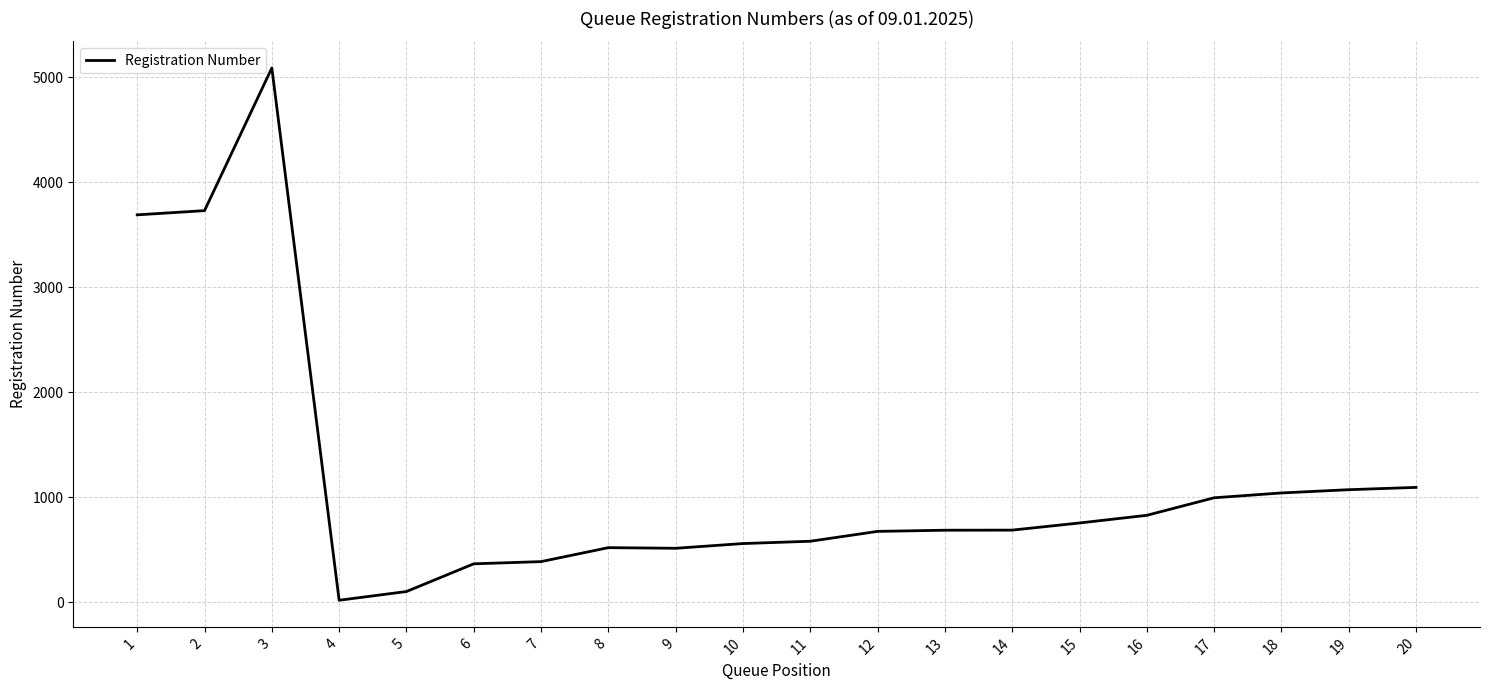

What is the difference between the maximum and minimum values?

5070